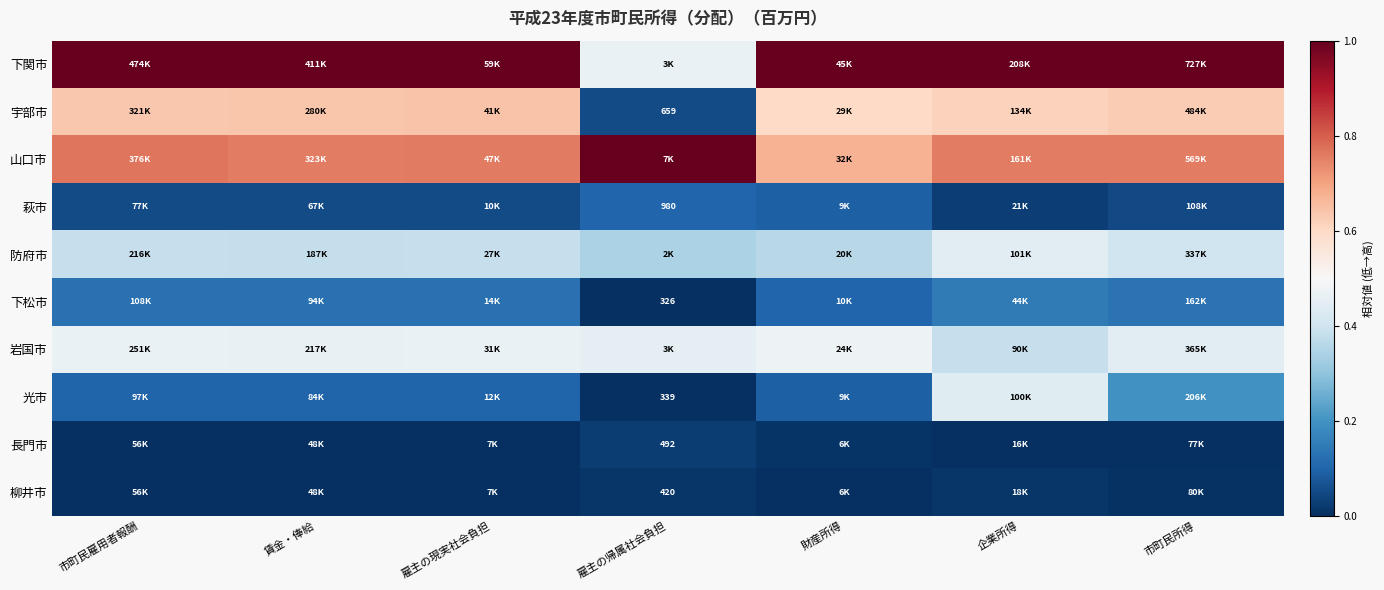

At 市町民雇用者報酬, list the series in order from smallest to largest.

長門市, 柳井市, 萩市, 光市, 下松市, 防府市, 岩国市, 宇部市, 山口市, 下関市